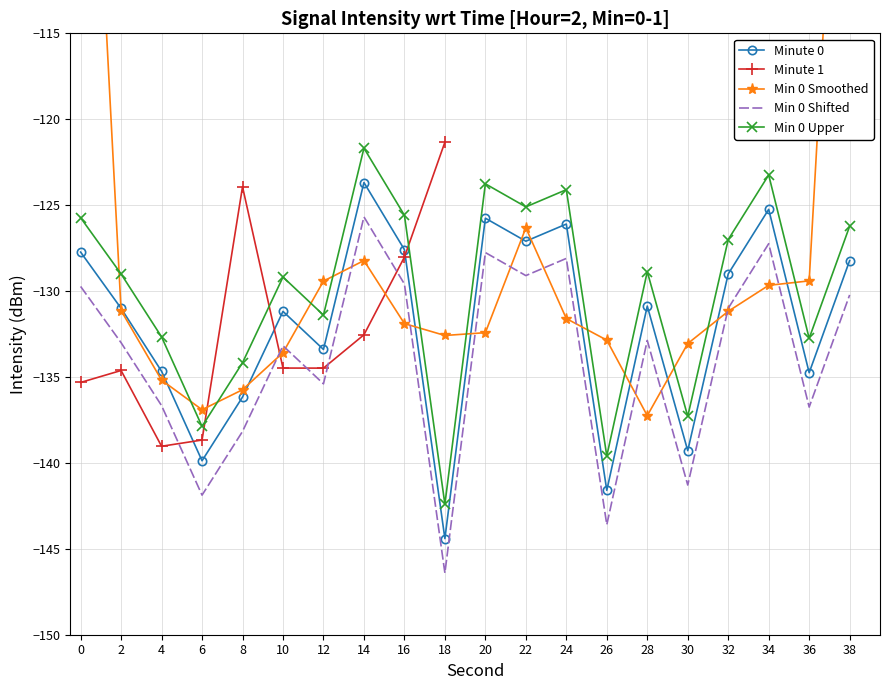

The intensity(dBm) series shows -180.1 at 12. True or false?

False